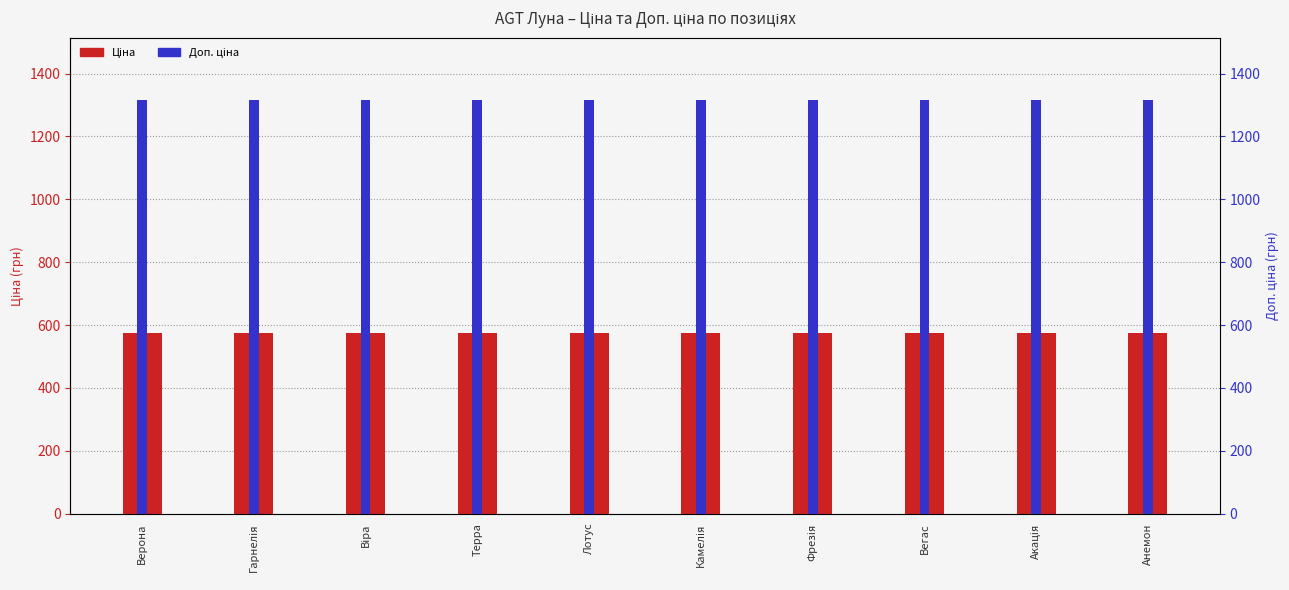

What is the difference between the highest and lowest values at Віра?

742.2